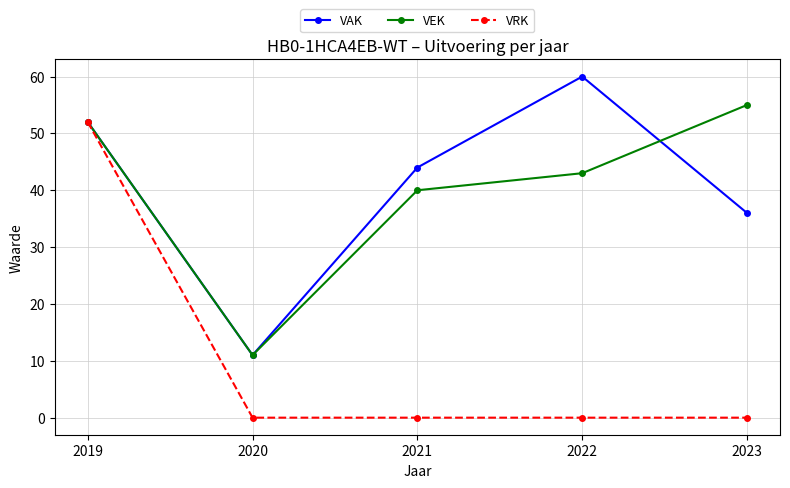

True or false: VAK has more than 0 interior local peaks.

True